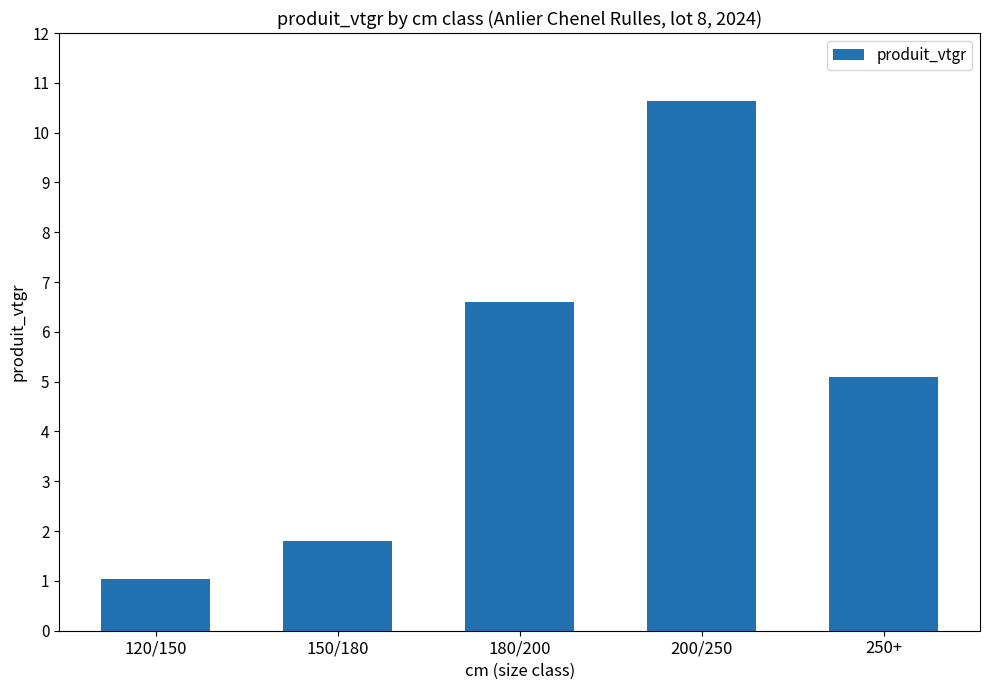

What is the difference between the values at 200/250 and 150/180?

8.8